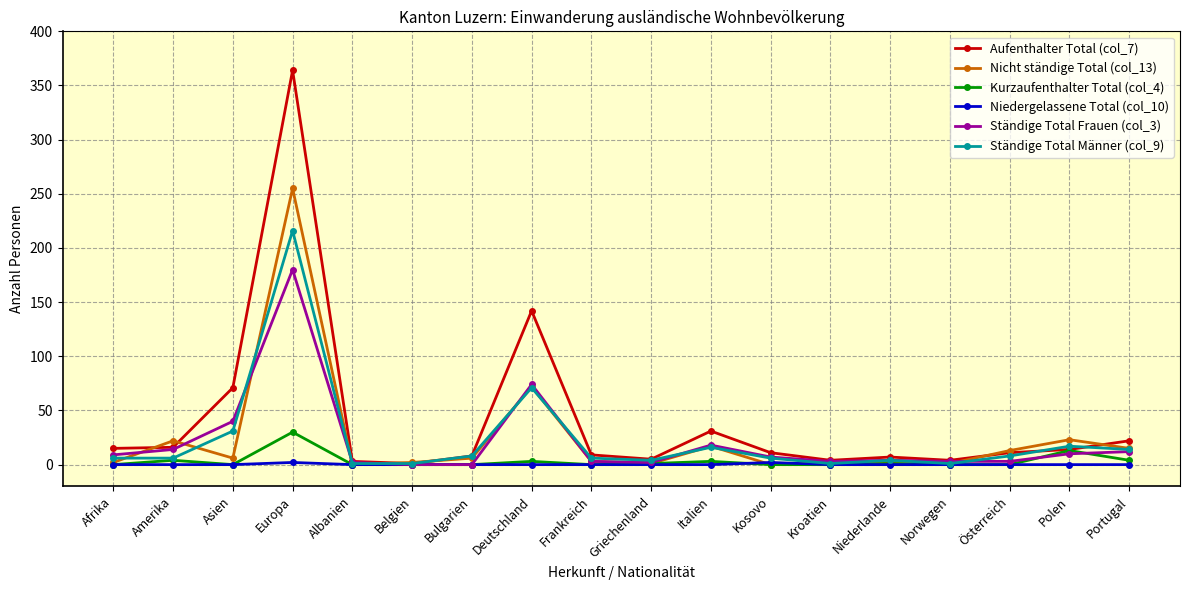

Which category has the highest value across all series?

Europa